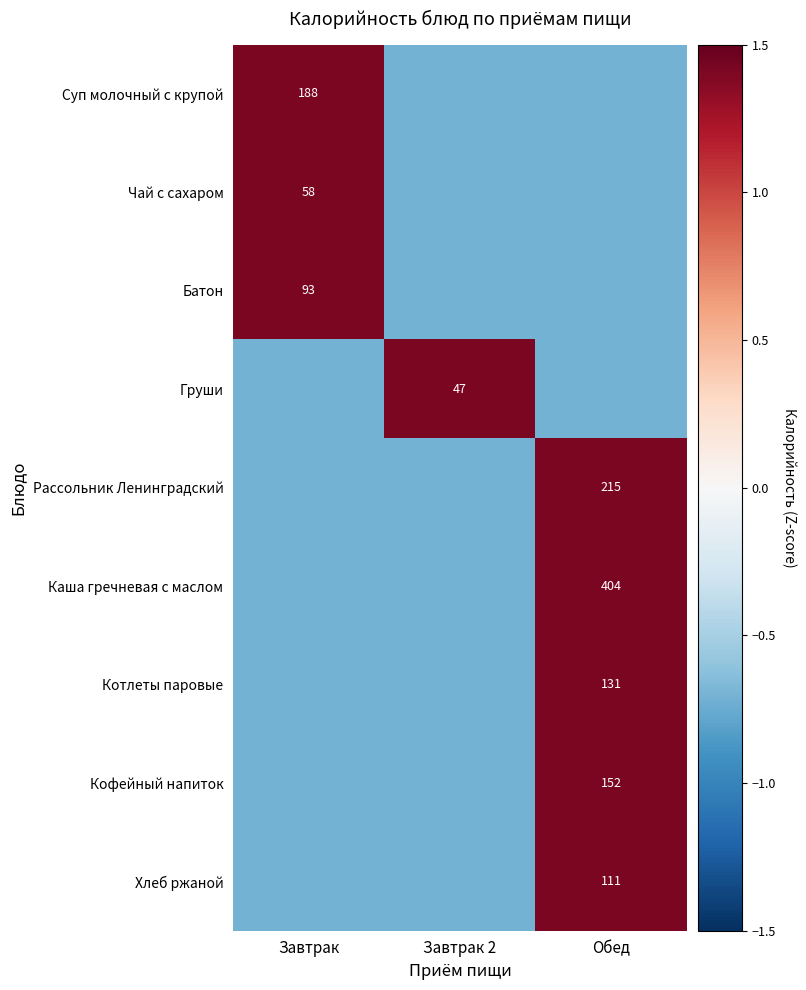

How many series are shown in this chart?

9